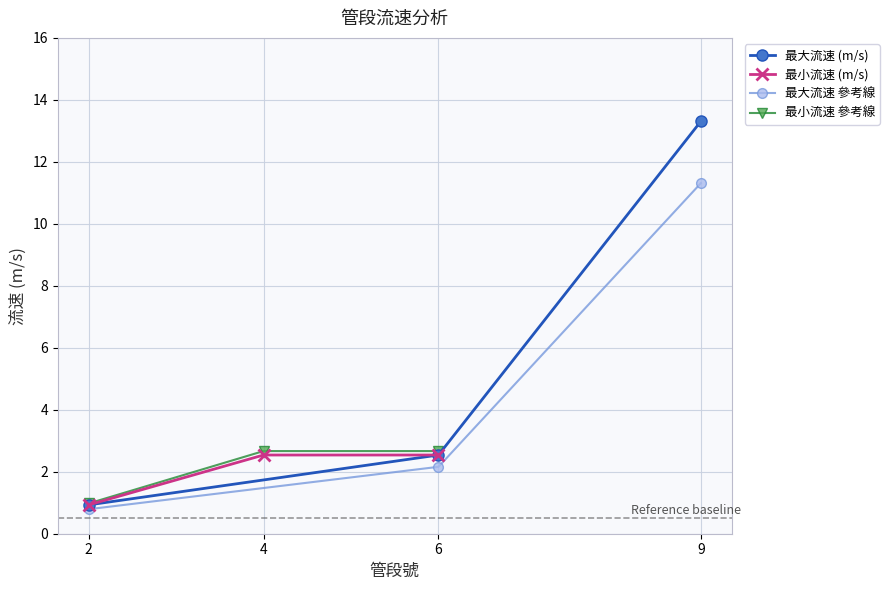

What is the value of the 最小流速 參考線 point at the 3rd from the left?

2.7